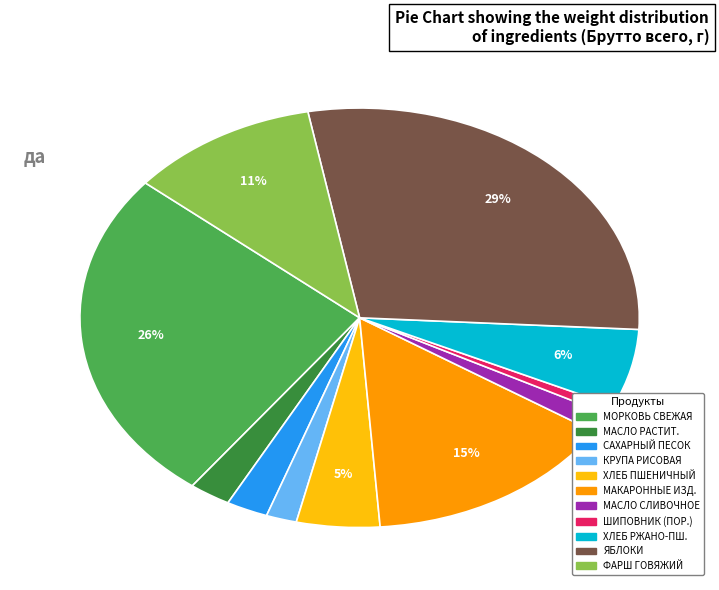

To the nearest percent, what is the average slice percentage?

9%